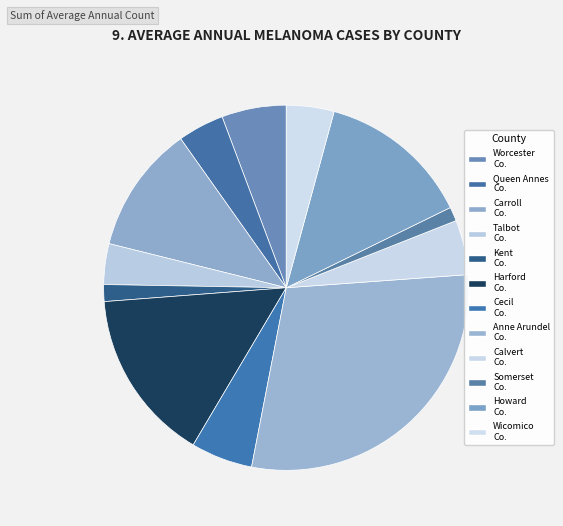

Count the number of slices in the pie.

12